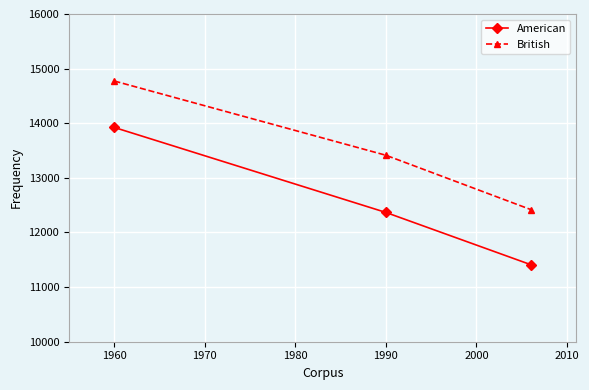

List the series in order of their peak value, lowest first.

American, British